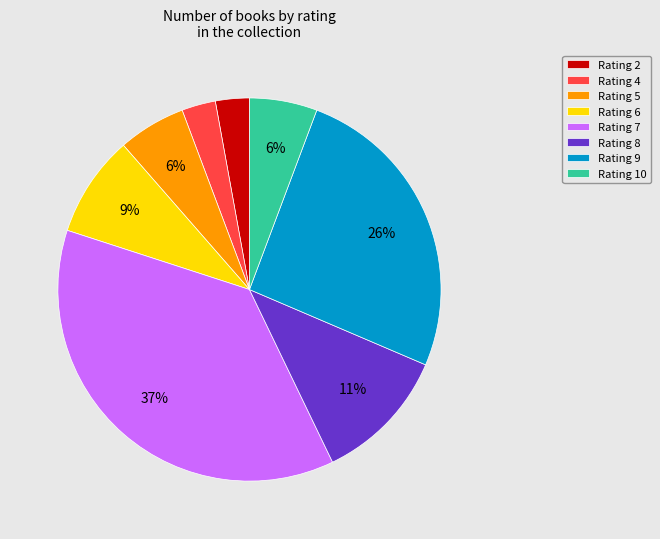

The Rating 7 slice represents 37% of the pie. True or false?

True